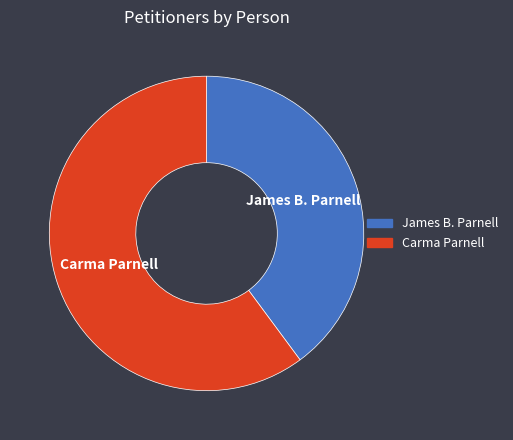

True or false: James B. Parnell accounts for 40% of the total.

True